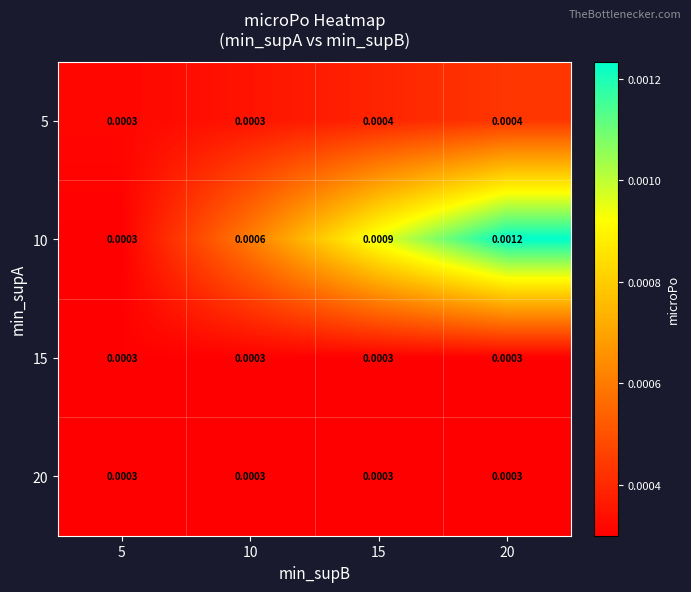

At how many categories does at least one series exceed 0?

4